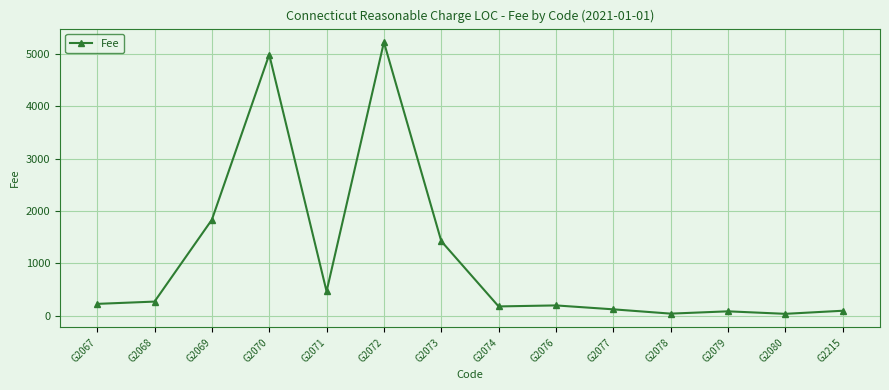

What is the sum of the values at G2076 and G2073?

1616.4